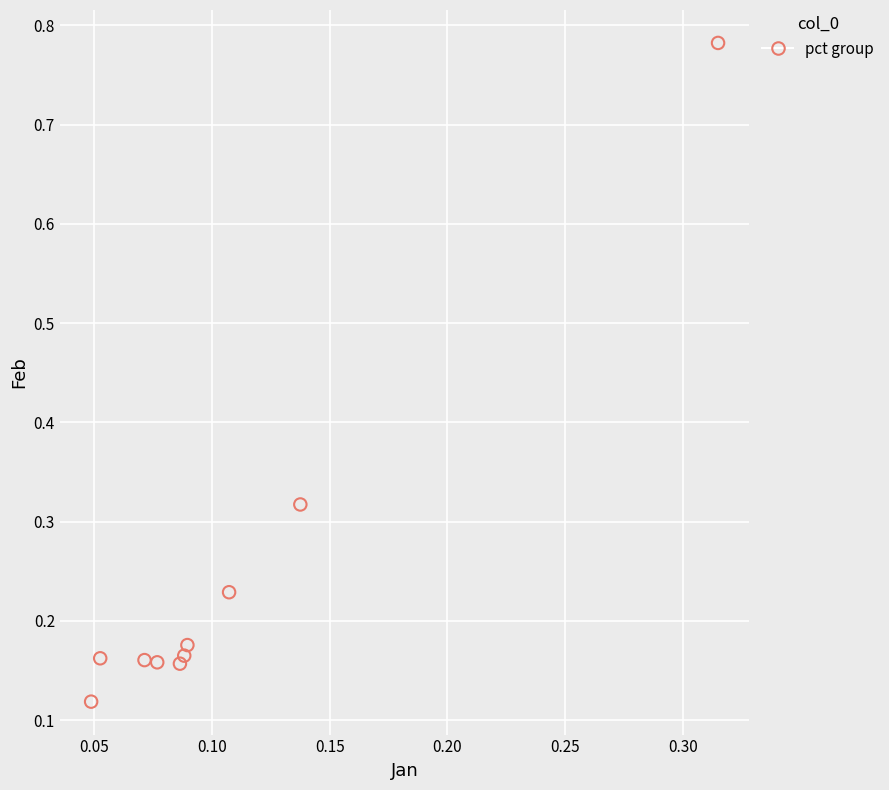

What is the range of Y values (max minus min)?

0.7